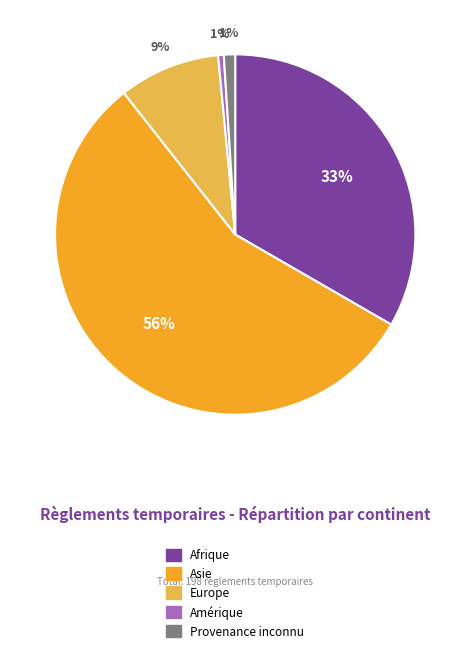

To the nearest percent, what is the difference between the Europe and Provenance inconnu slice percentages?

8%